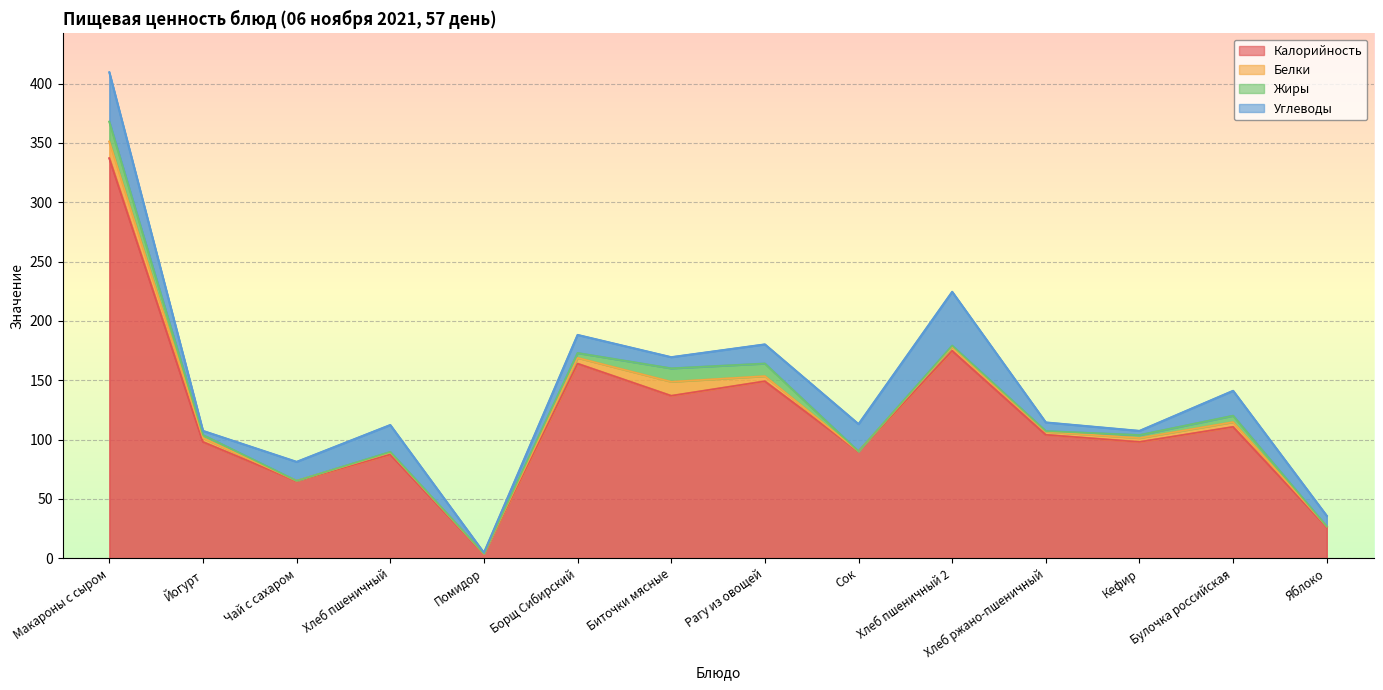

The Калорийность series shows 4.9 at Помидор. True or false?

False